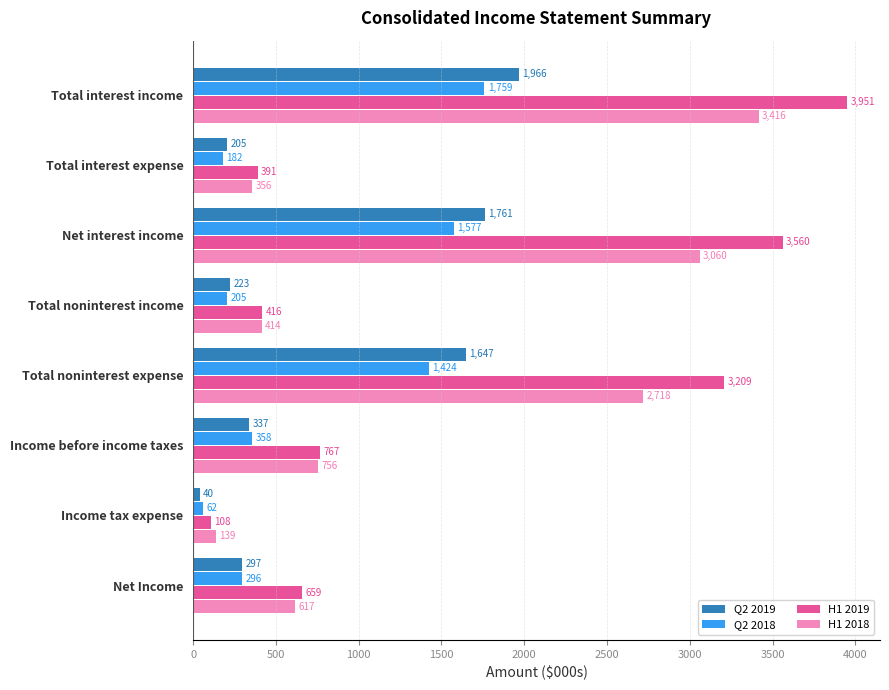

Where is Q2 2019 nearest to the value 1003?

Total noninterest expense